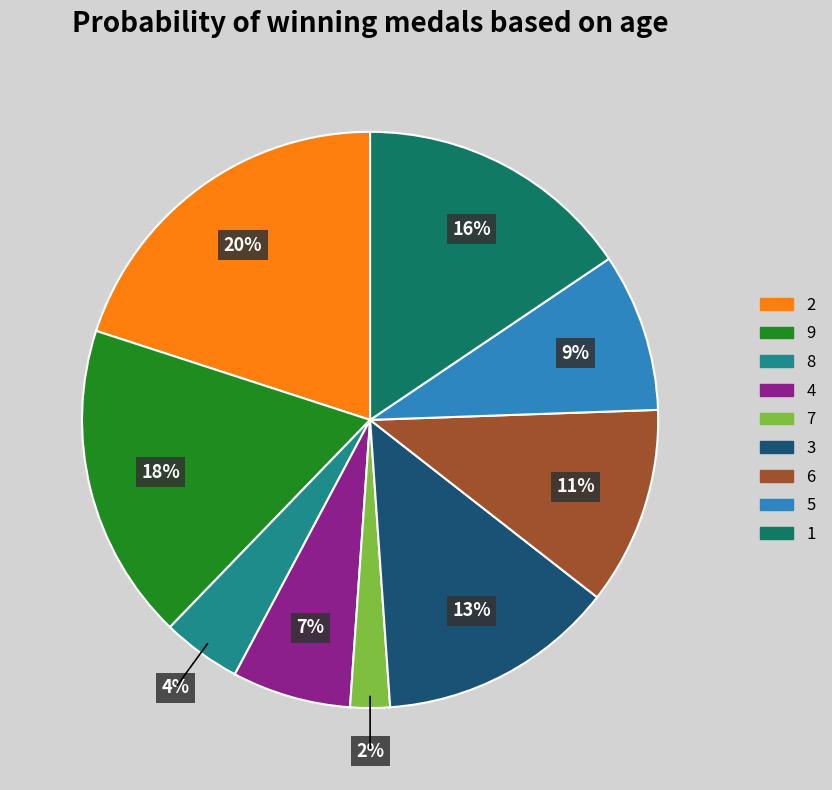

How many segments does this pie chart have?

9